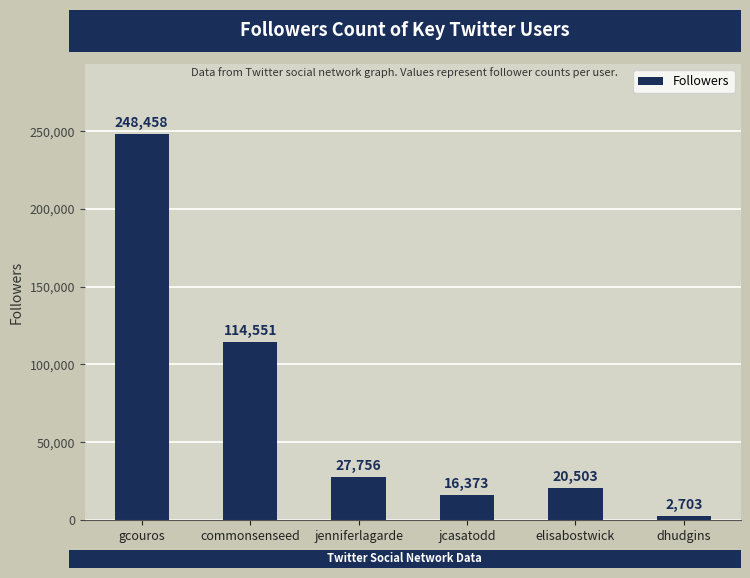

Approximately how many times larger is the value at dhudgins compared to jenniferlagarde?

0.1